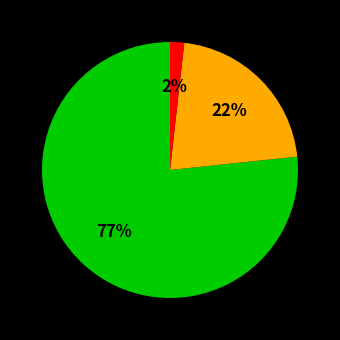

How many slices are in this pie chart?

3